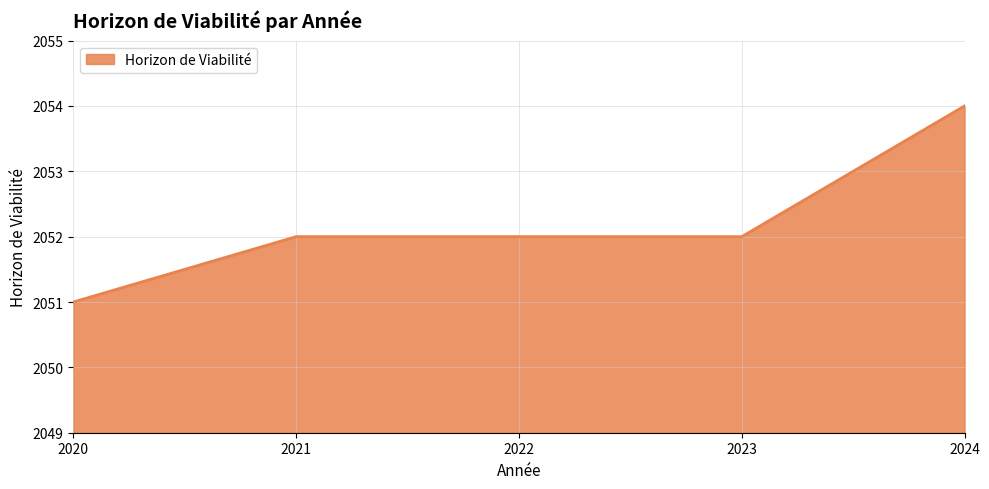

What is the difference between the values at 2022 and 2020?

1